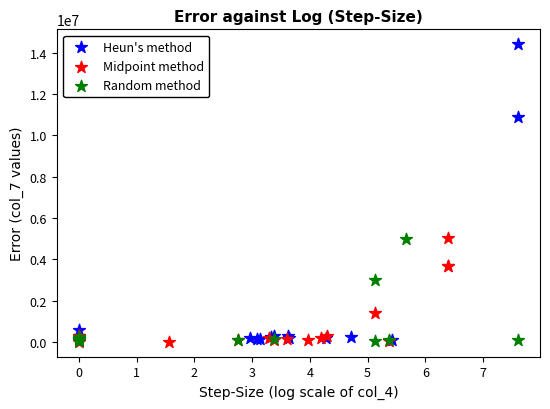

Which series reaches the maximum Y coordinate?

Heun's method